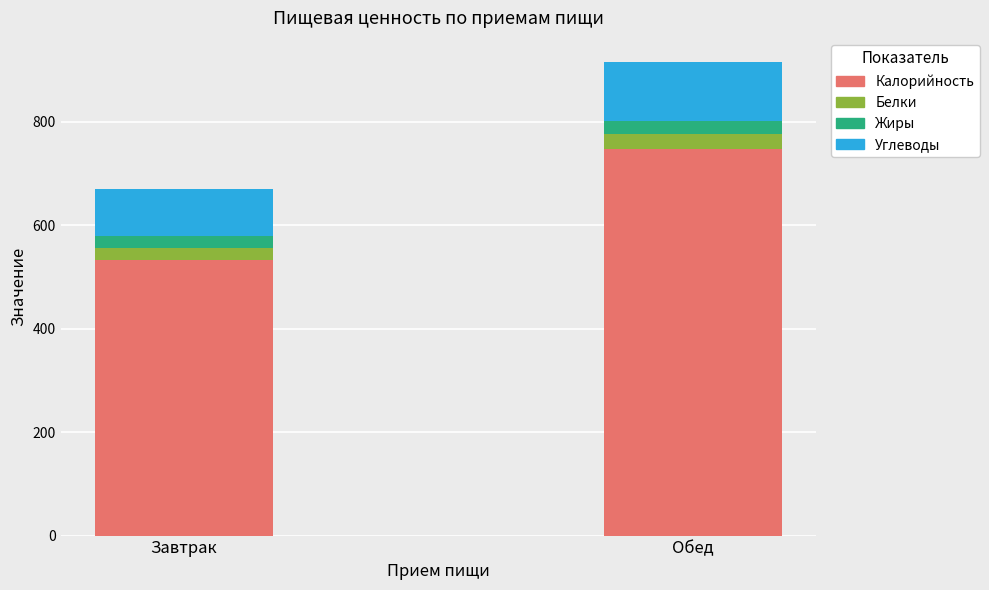

Does the chart contain stacked bars?

Yes